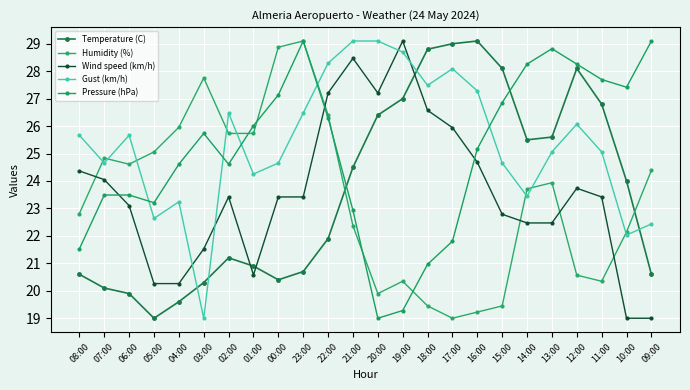

Between which two adjacent categories do Temperature (C) and Wind speed (km/h) first intersect?

02:00 and 01:00